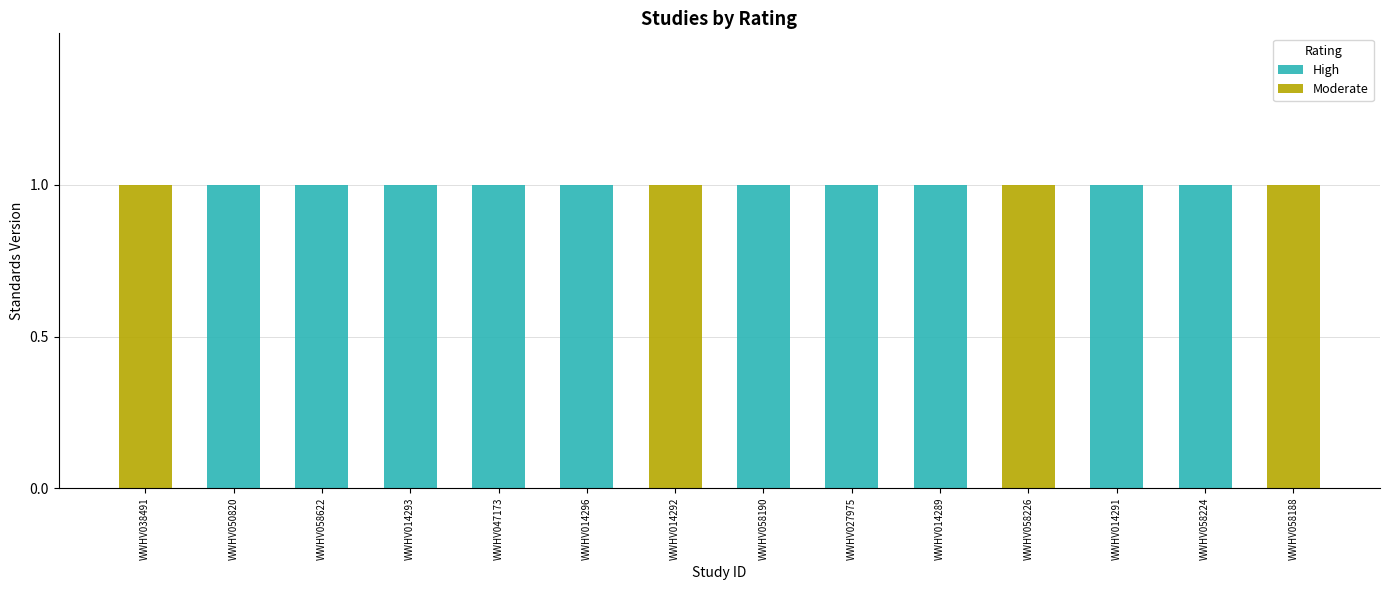

Are the bars horizontal?

No